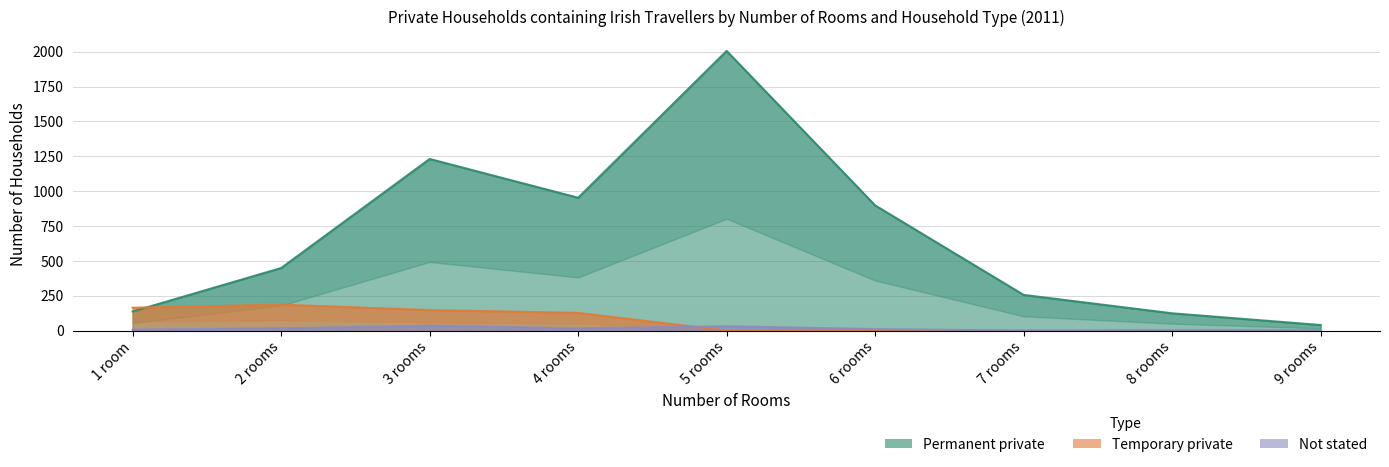

What is the label of the 3rd point from the right?

7 rooms